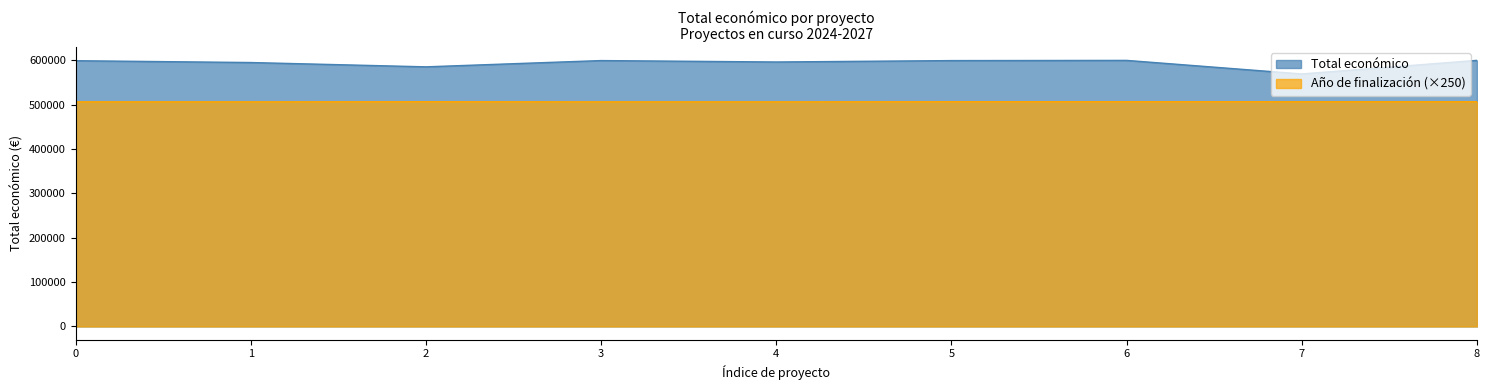

Rank the series by their maximum value, from lowest to highest.

Año de finalización (×250), Total económico